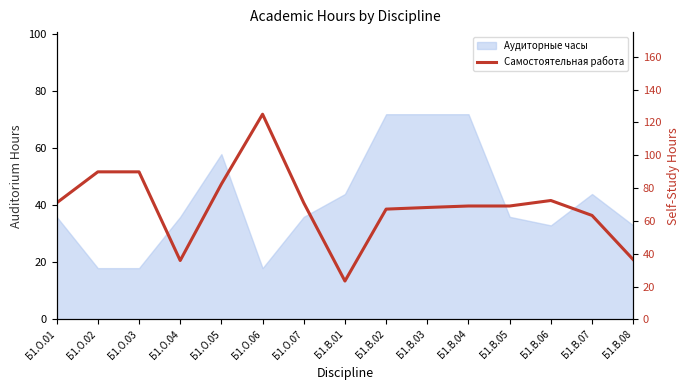

Rank the categories by value from lowest to highest.

Б1.В.01, Б1.О.04, Б1.В.08, Б1.В.07, Б1.В.02, Б1.В.03, Б1.В.04, Б1.В.05, Б1.О.01, Б1.О.07, Б1.В.06, Б1.О.05, Б1.О.02, Б1.О.03, Б1.О.06